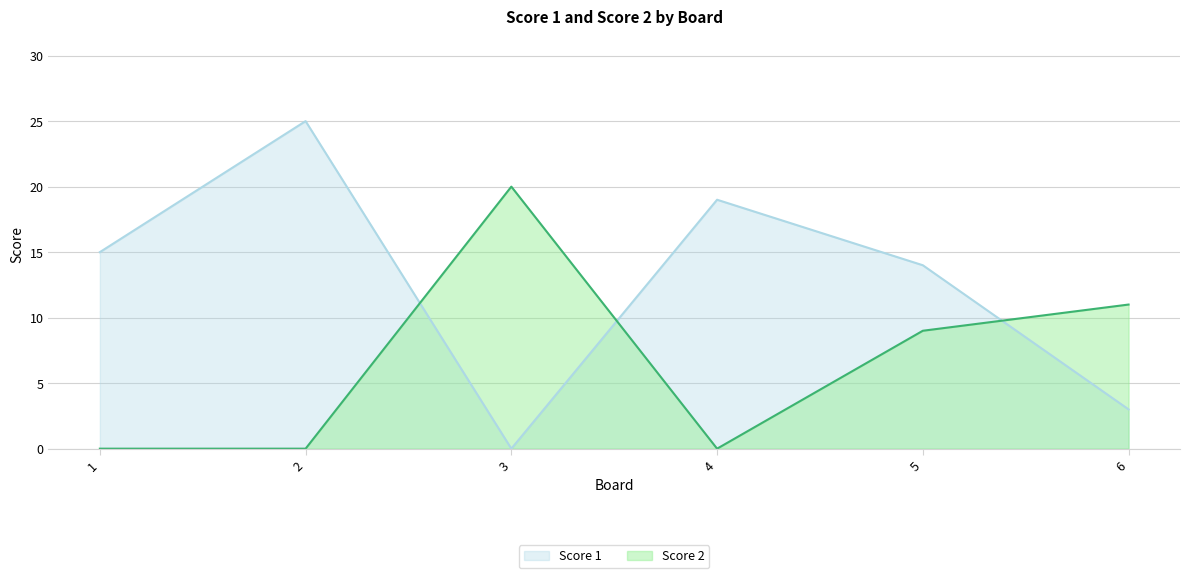

Where is the first local maximum for Score 1?

2